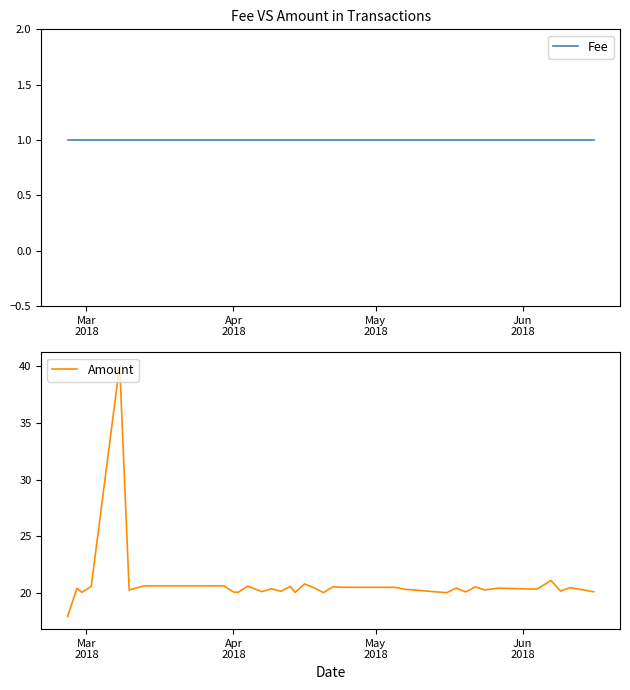

What is the difference between the second highest and second lowest values in the Amount series?

1.1